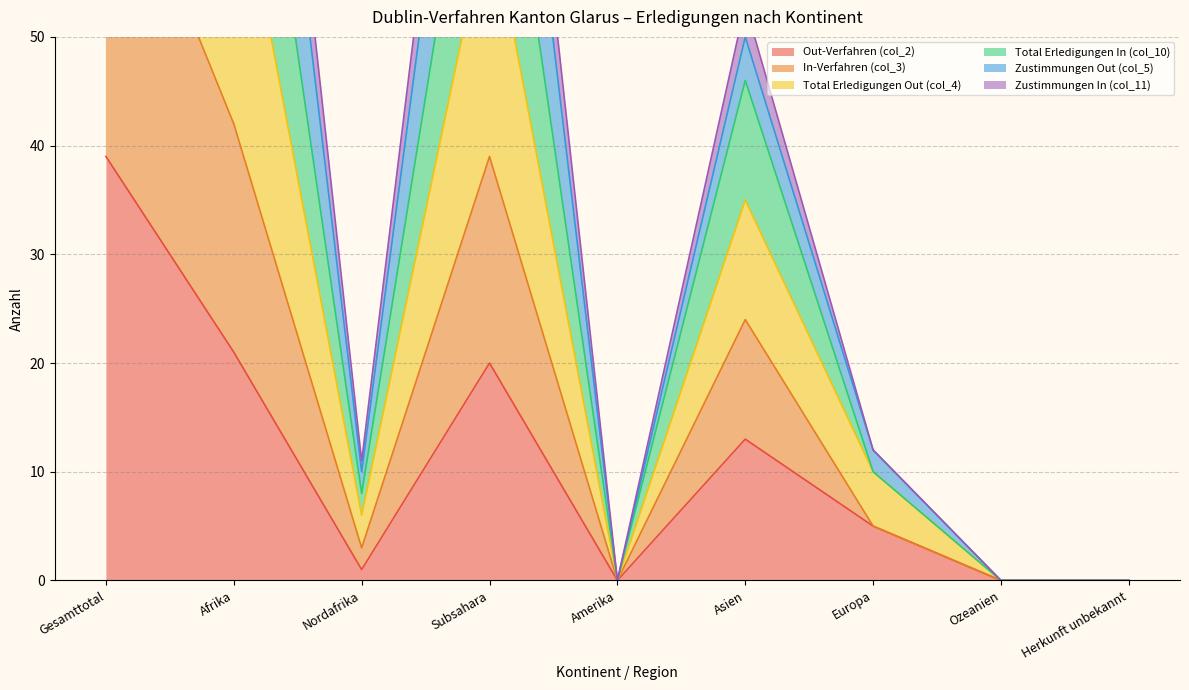

True or false: In-Verfahren (col_3) and Total Erledigungen Out (col_4) intersect in this chart.

False